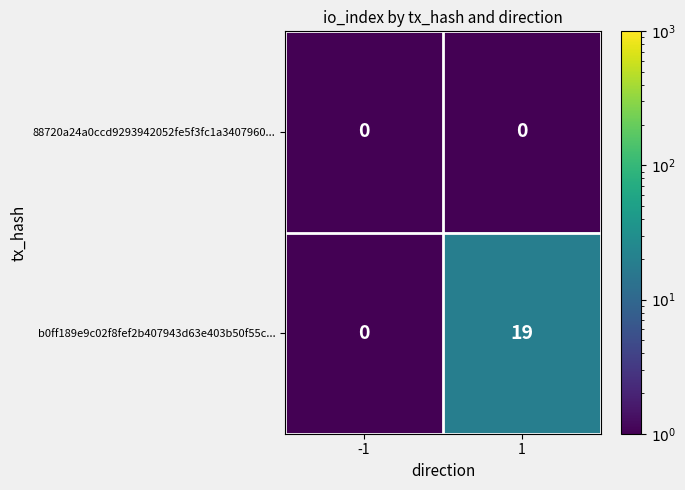

The value of b0ff189e9c02f8fef2b407943d63e403b50f55c... at -1 is 8. True or false?

False